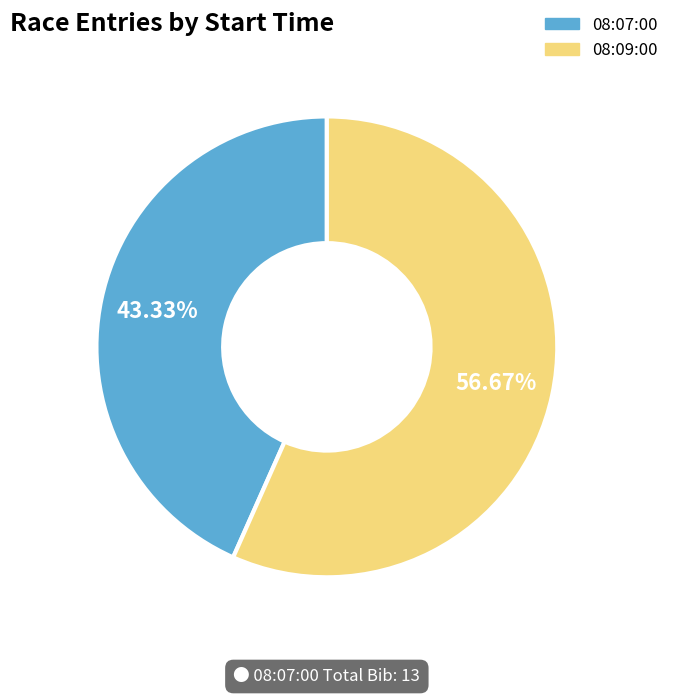

To the nearest percent, what is the average slice percentage?

50%